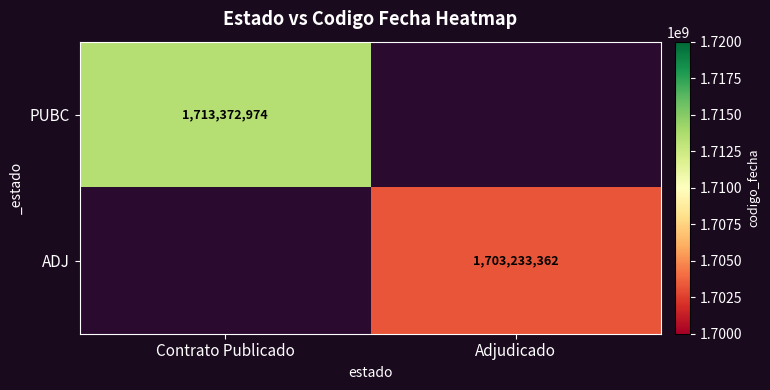

List the labels in order of PUBC value, smallest first.

Contrato Publicado, Adjudicado